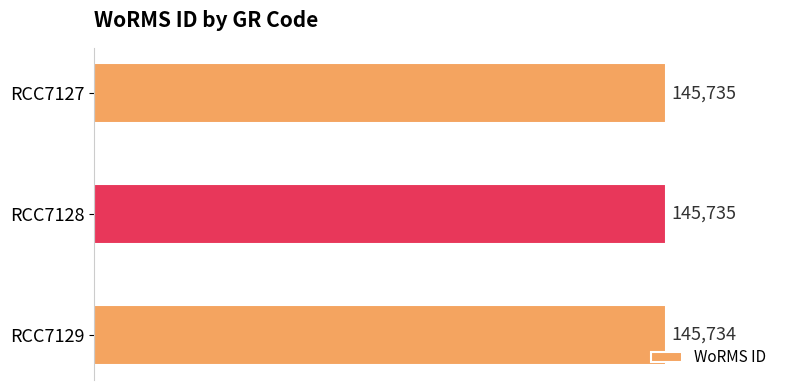

What is the greatest value displayed?

145735